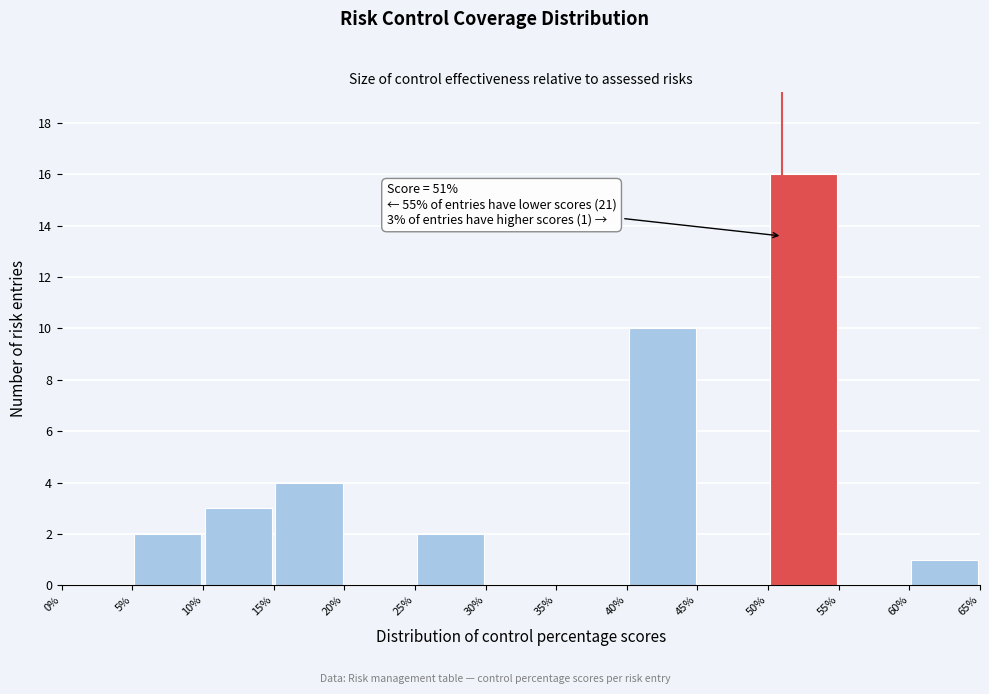

Which range on the x-axis has the tallest bar?

50% to 55%